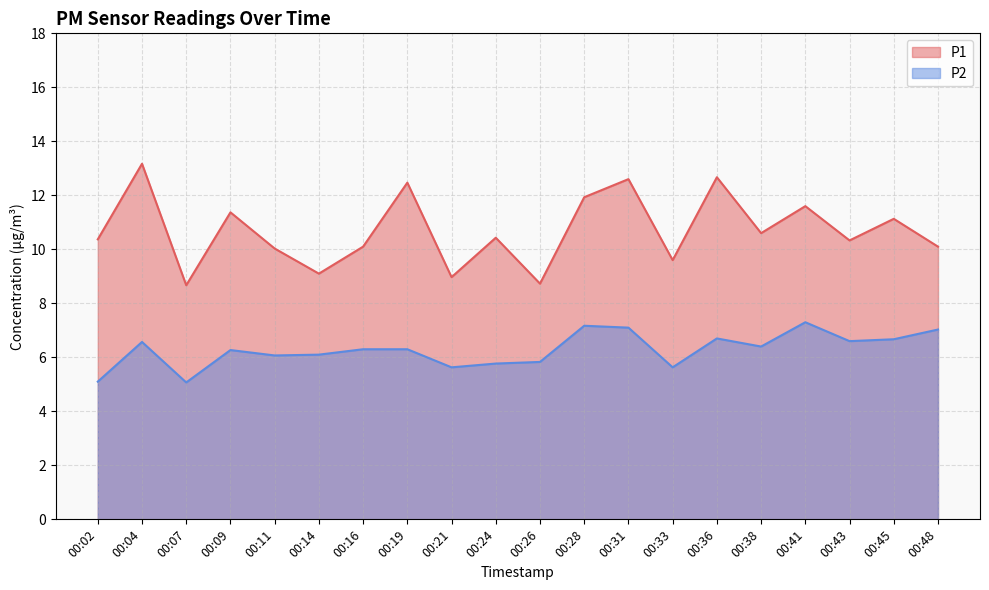

What is the sum of the P1 values at 00:16 and 00:24?

20.5